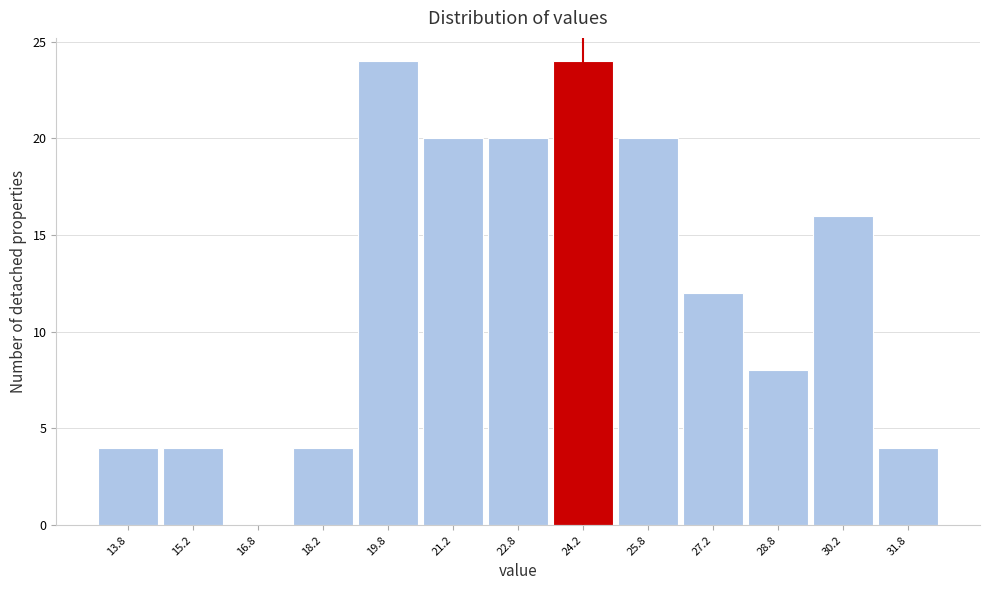

Reading left to right, list every bar in this chart as the range it spans on the x-axis followed by its height. Neither the bar edges nor the heights are printed on the chart, so give them approximately, as read against the axes.

13.0 to 14.5: 4
14.5 to 16.0: 4
16.0 to 17.5: 0
17.5 to 19.0: 4
19.0 to 20.5: 24
20.5 to 22.0: 20
22.0 to 23.5: 20
23.5 to 25.0: 24
25.0 to 26.5: 20
26.5 to 28.0: 12
28.0 to 29.5: 8
29.5 to 31.0: 16
31.0 to 32.5: 4